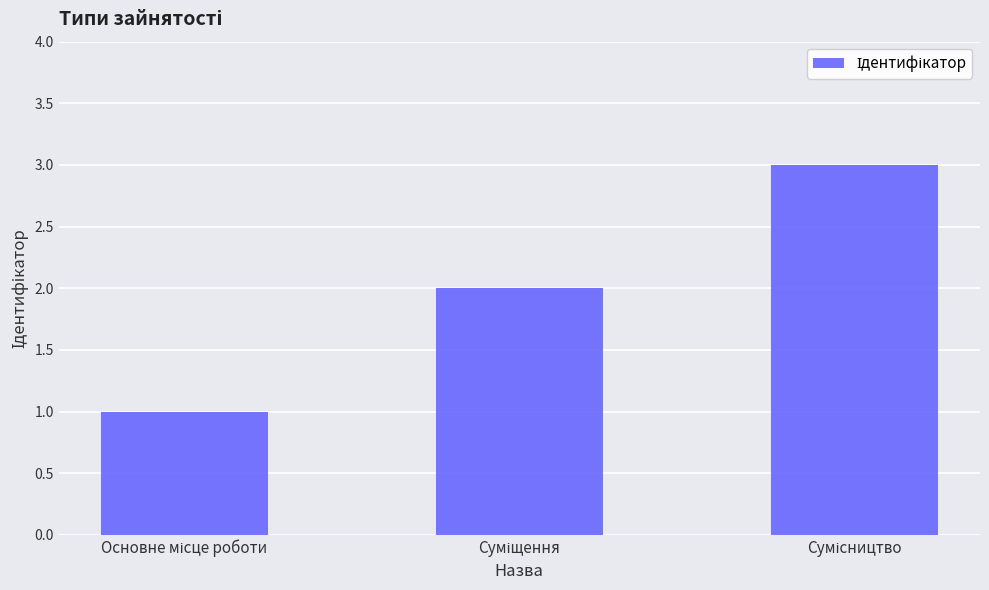

What is the greatest value displayed?

3